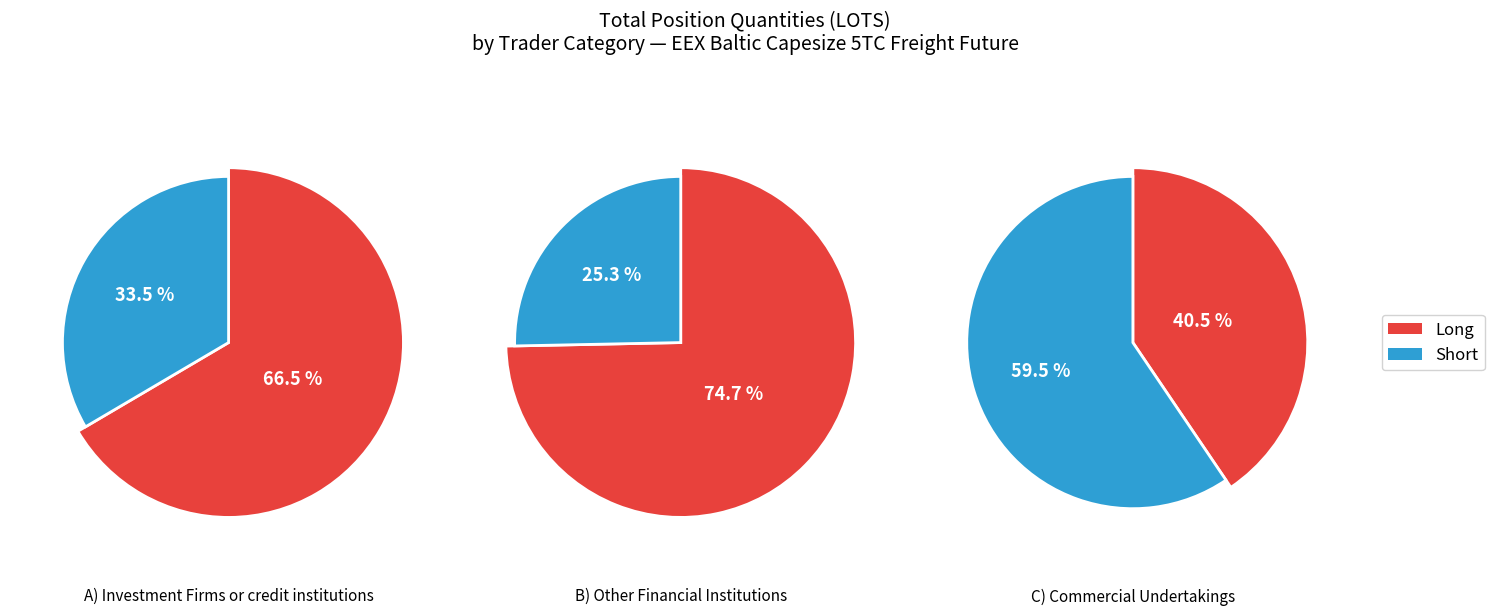

Which series has the widest spread of values?

Short